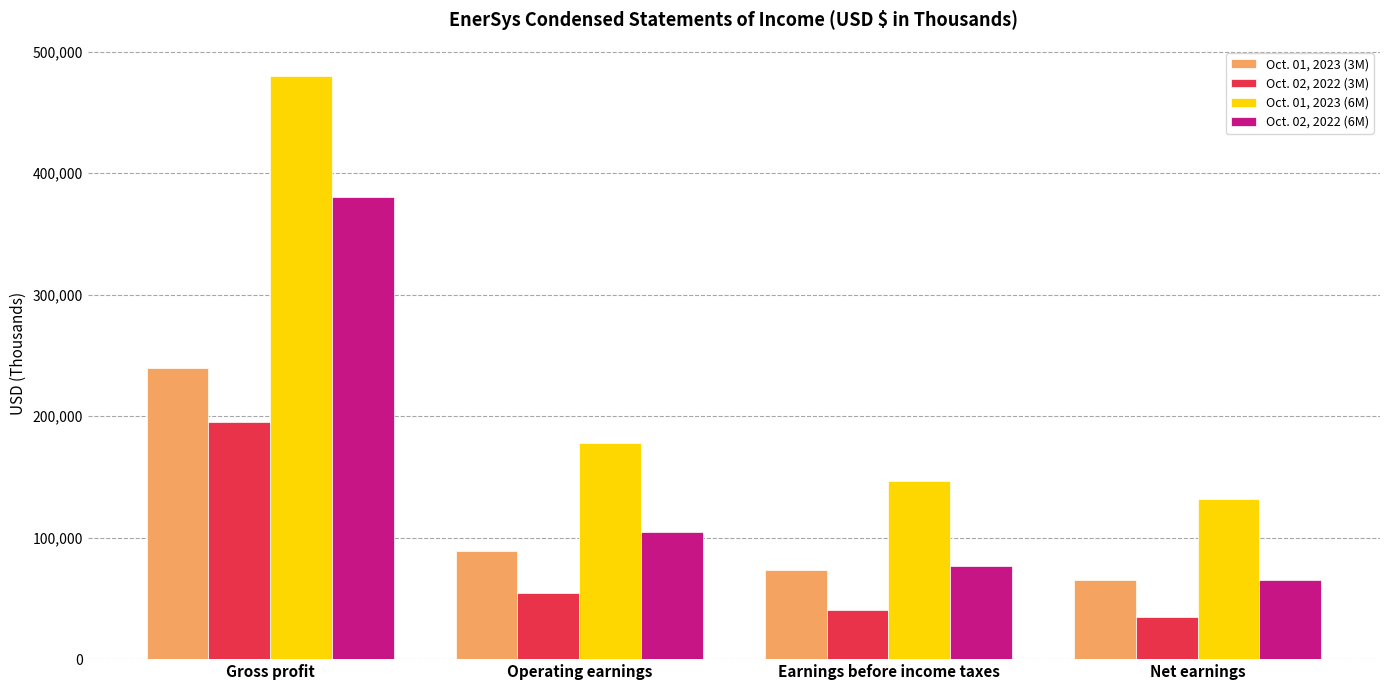

At which label does Oct. 01, 2023 (3M) first exceed 88614?

Gross profit